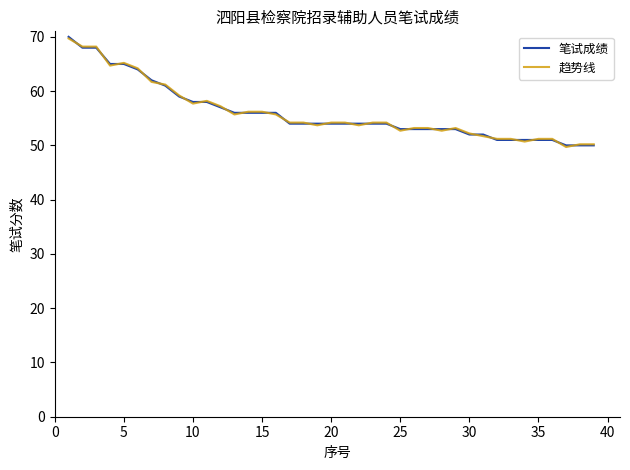

What is the lowest value of the 笔试成绩 series?

50.0